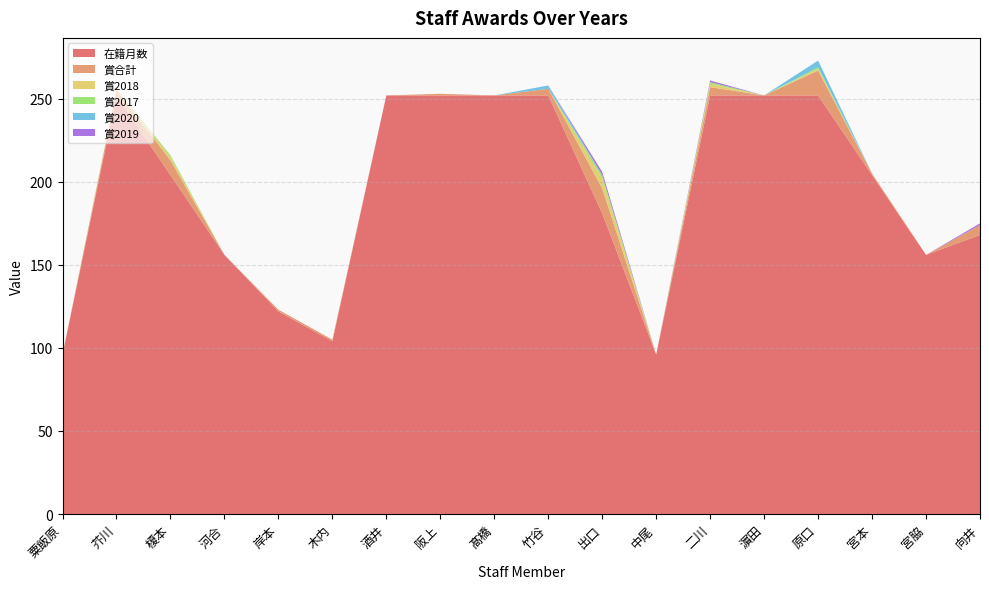

Reading left to right, list all the values displayed in this chart.

在籍月数: 粟飯原=96	芥川=252	榎本=204	河合=156	岸本=122	木内=104	酒井=252	阪上=252	髙橋=252	竹谷=252	出口=181	中尾=96	二川=252	濵田=252	原口=252	宮本=204	宮脇=156	向井=168
賞合計: 粟飯原=0	芥川=3	榎本=9	河合=0	岸本=1	木内=1	酒井=0	阪上=1	髙橋=0	竹谷=4	出口=15	中尾=0	二川=5	濵田=0	原口=15	宮本=1	宮脇=0	向井=6
賞2018: 粟飯原=0	芥川=1	榎本=2	河合=0	岸本=0	木内=0	酒井=0	阪上=0	髙橋=0	竹谷=0	出口=6	中尾=0	二川=2	濵田=0	原口=1	宮本=0	宮脇=0	向井=0
賞2017: 粟飯原=0	芥川=0	榎本=1	河合=0	岸本=0	木内=0	酒井=0	阪上=0	髙橋=0	竹谷=0	出口=2	中尾=0	二川=1	濵田=0	原口=1	宮本=0	宮脇=0	向井=0
賞2020: 粟飯原=0	芥川=0	榎本=0	河合=0	岸本=0	木内=0	酒井=0	阪上=0	髙橋=0	竹谷=2	出口=0	中尾=0	二川=0	濵田=0	原口=4	宮本=0	宮脇=0	向井=0
賞2019: 粟飯原=0	芥川=0	榎本=0	河合=0	岸本=0	木内=0	酒井=0	阪上=0	髙橋=0	竹谷=0	出口=2	中尾=0	二川=1	濵田=0	原口=0	宮本=0	宮脇=0	向井=1